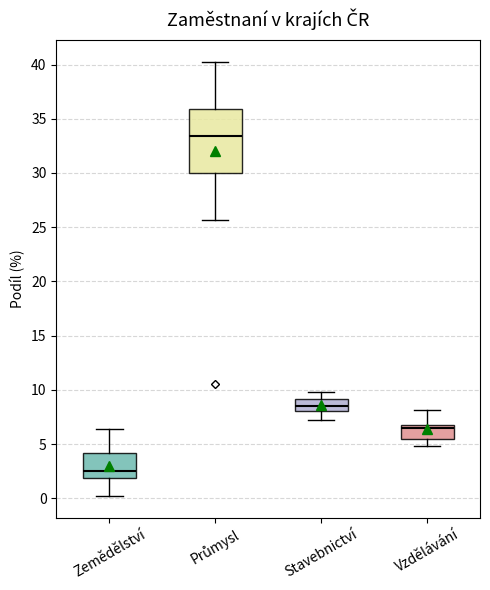

Where does the upper whisker of the box for Zemědělství end on the y-axis? The values are not printed on the chart, so give them approximately, as read against the axis.

6.5